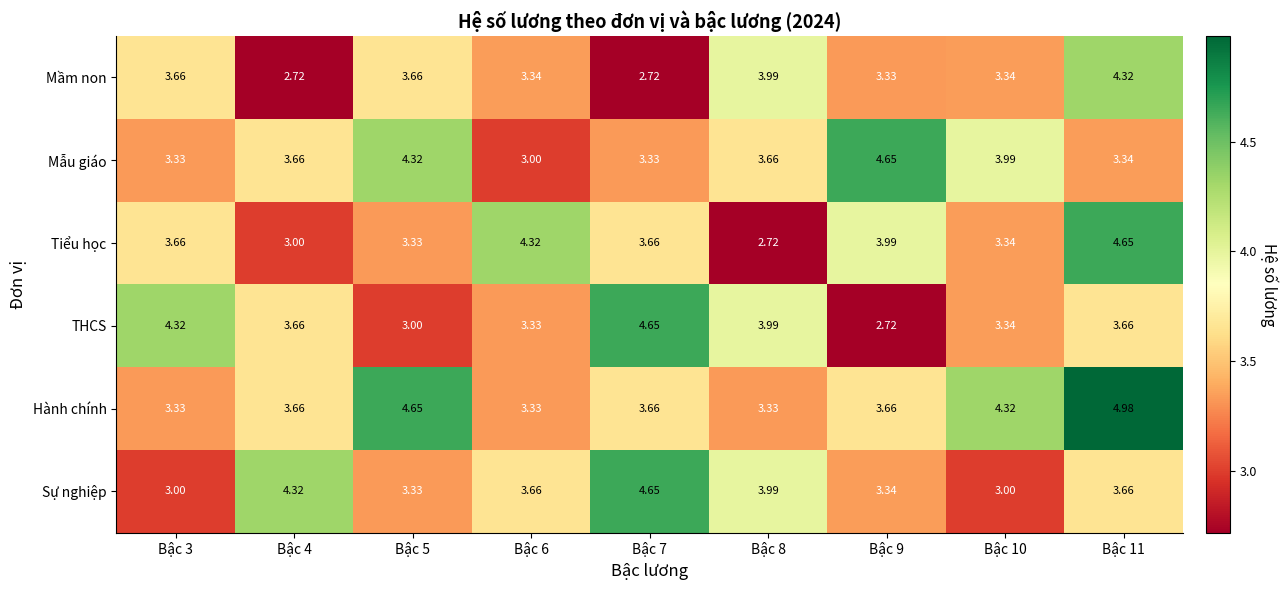

Is the value of Mầm non at Bậc 8 greater than the value of Sự nghiệp at Bậc 10?

Yes